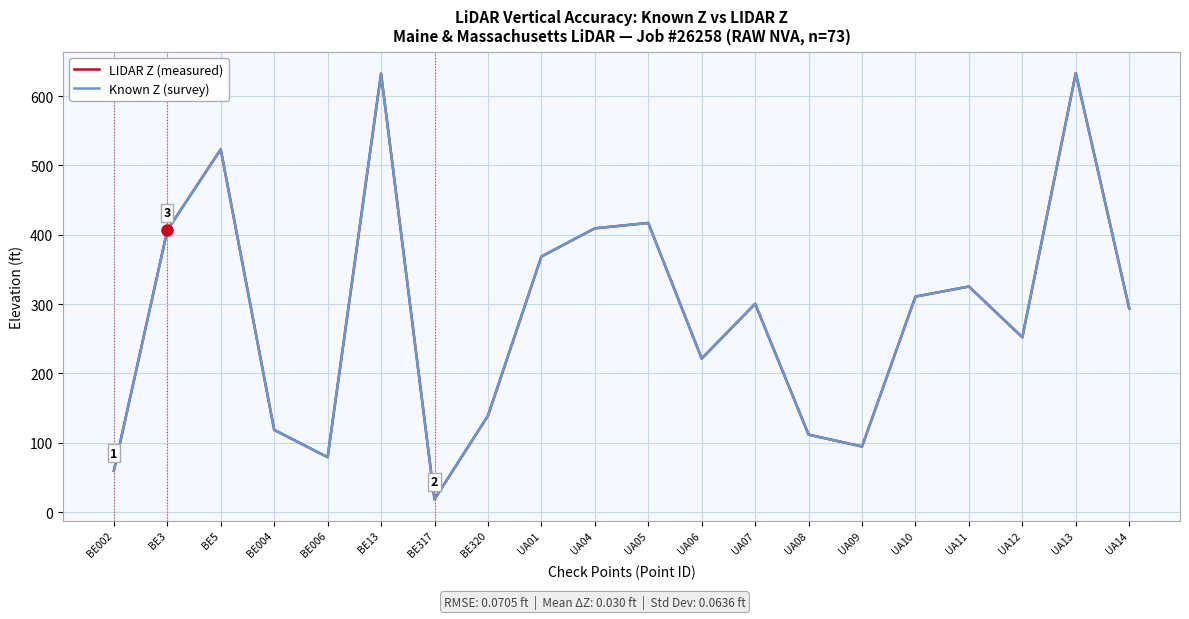

What position from the right is BE004?

17